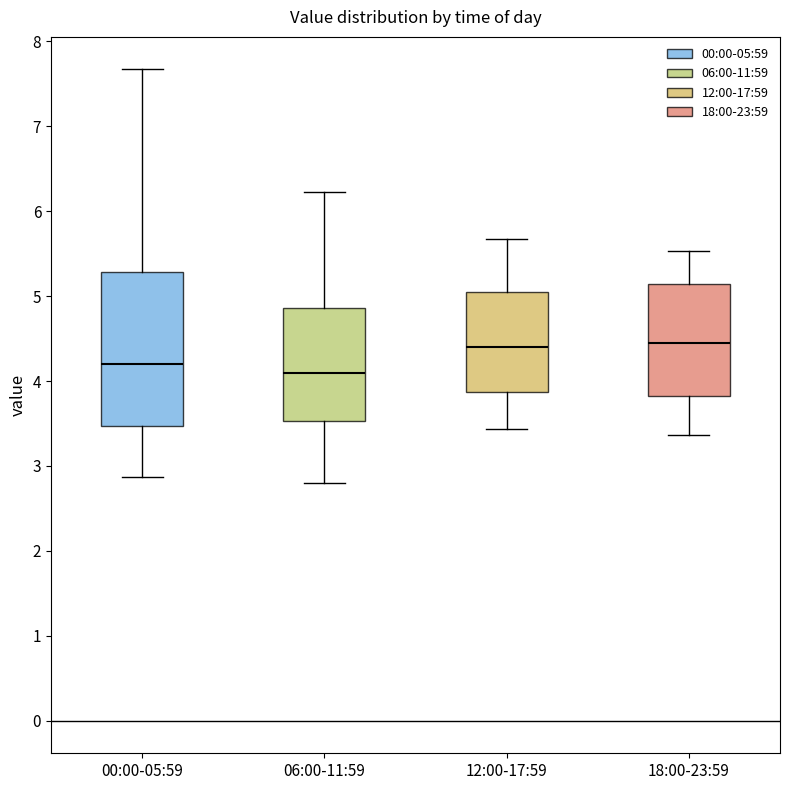

Which box is the tallest, from its lower edge to its upper edge?

00:00-05:59